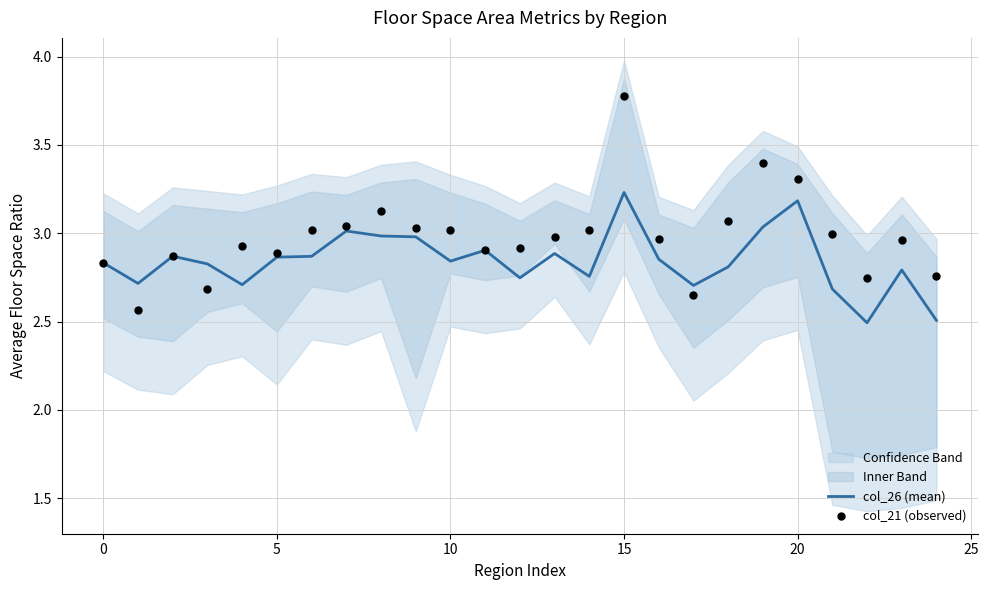

Which series has the largest total across all categories?

col_21 (observed)